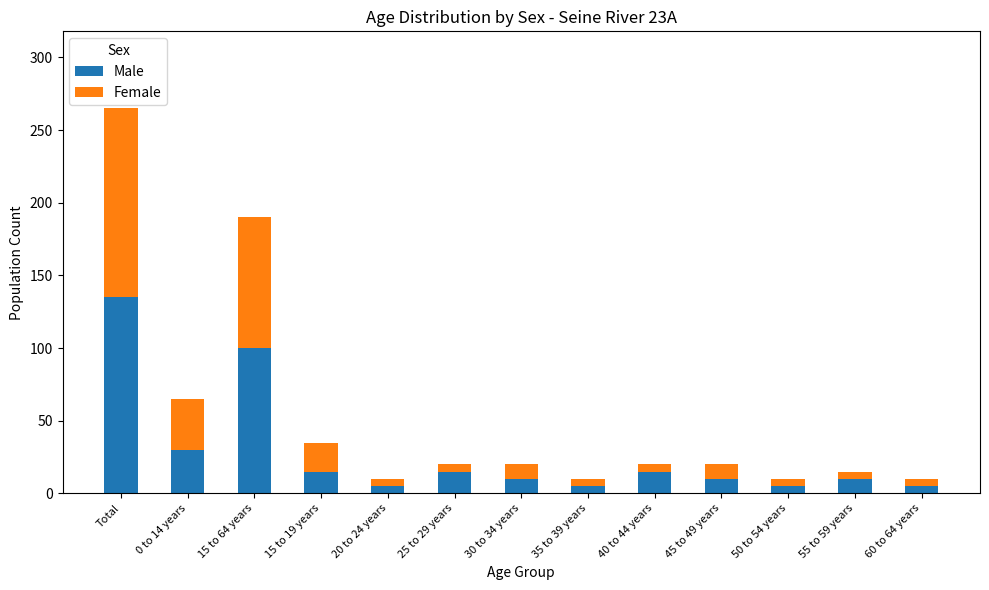

Reading left to right, list the values for the Male series.

135	30	100	15	5	15	10	5	15	10	5	10	5